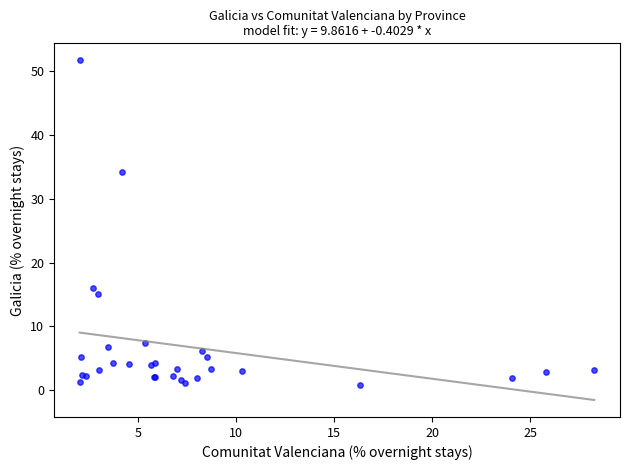

What Y value in the scatter plot is closest to 26?

34.2